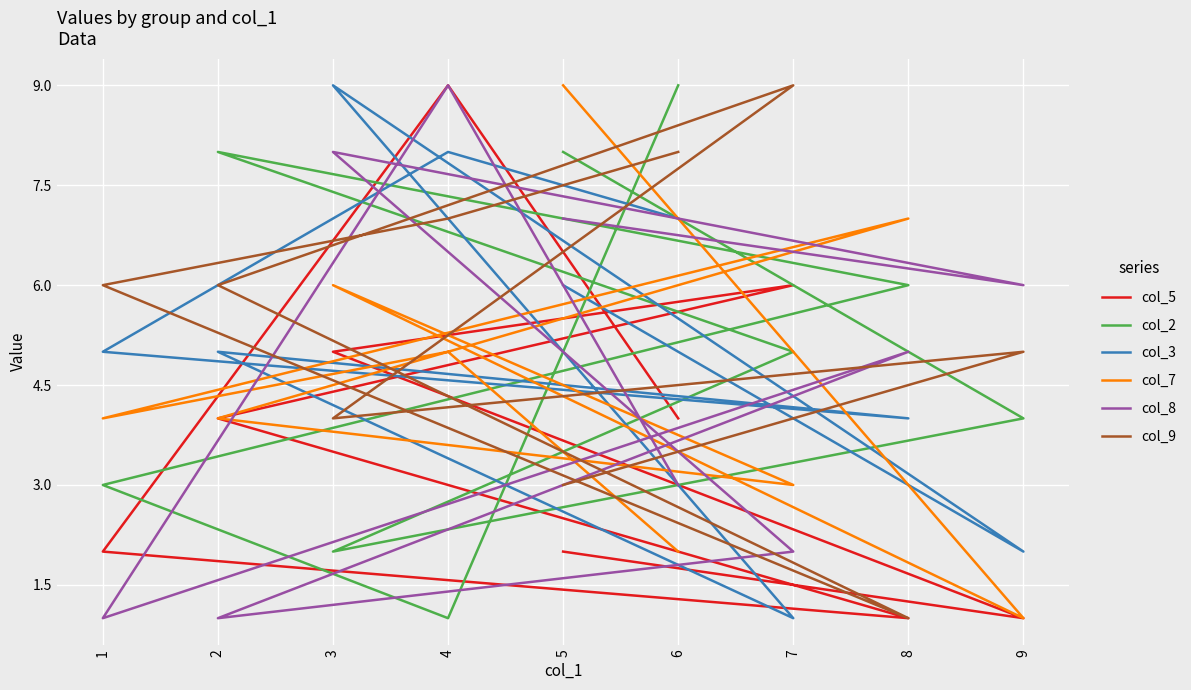

Reading left to right, what are all the values shown in this chart?

col_5: 4	9	2	1	4	6	5	1	2
col_2: 9	1	3	6	8	5	2	4	8
col_3: 7	8	5	4	5	1	9	2	6
col_7: 2	5	4	7	4	3	6	1	9
col_8: 3	9	1	5	1	2	8	6	7
col_9: 8	7	6	1	6	9	4	5	3